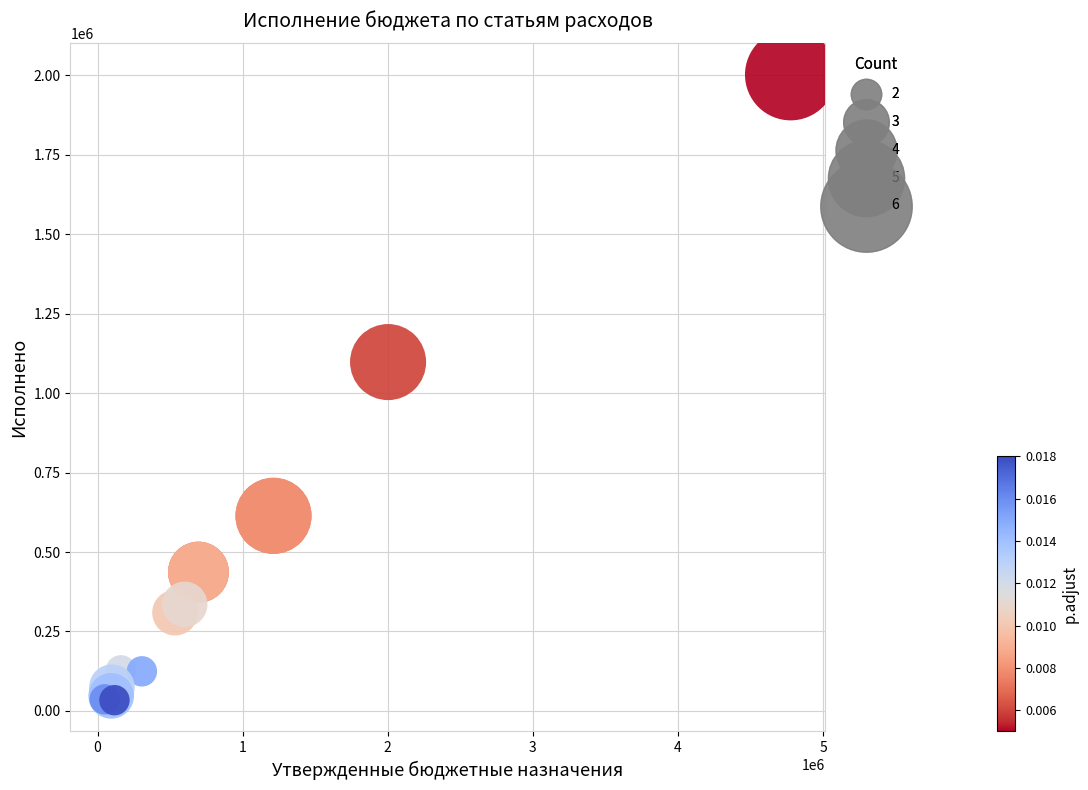

What Y value in the scatter plot is closest to 1017998?

1097892.9